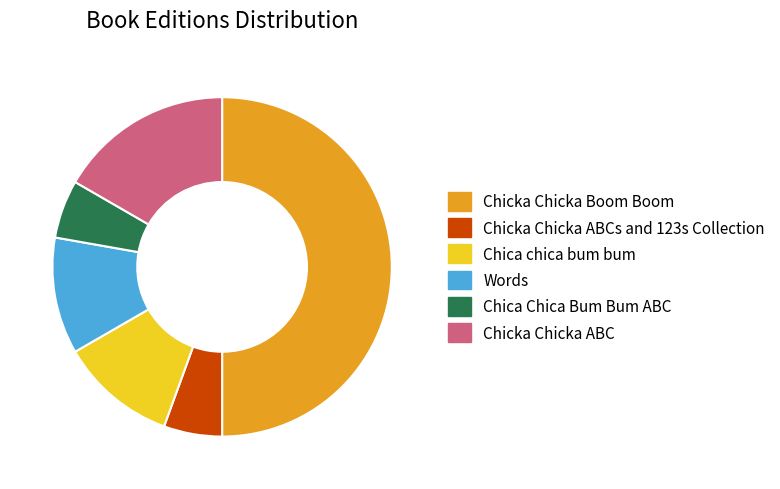

True or false: Chicka Chicka ABC accounts for 17% of the total.

True